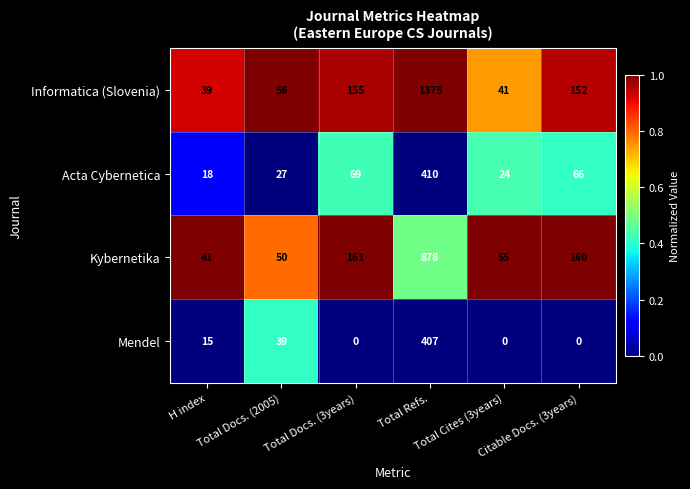

List the series in order of their peak value, highest first.

Informatica (Slovenia), Kybernetika, Acta Cybernetica, Mendel